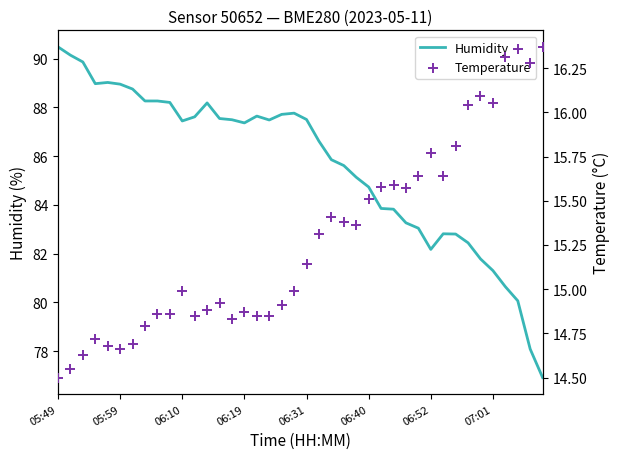

At which category is the sum across all series the highest?

05:49